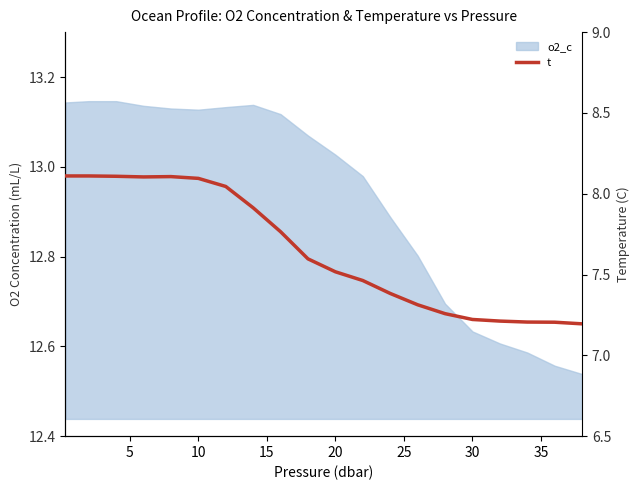

The value at 17 is 10.7. True or false?

False